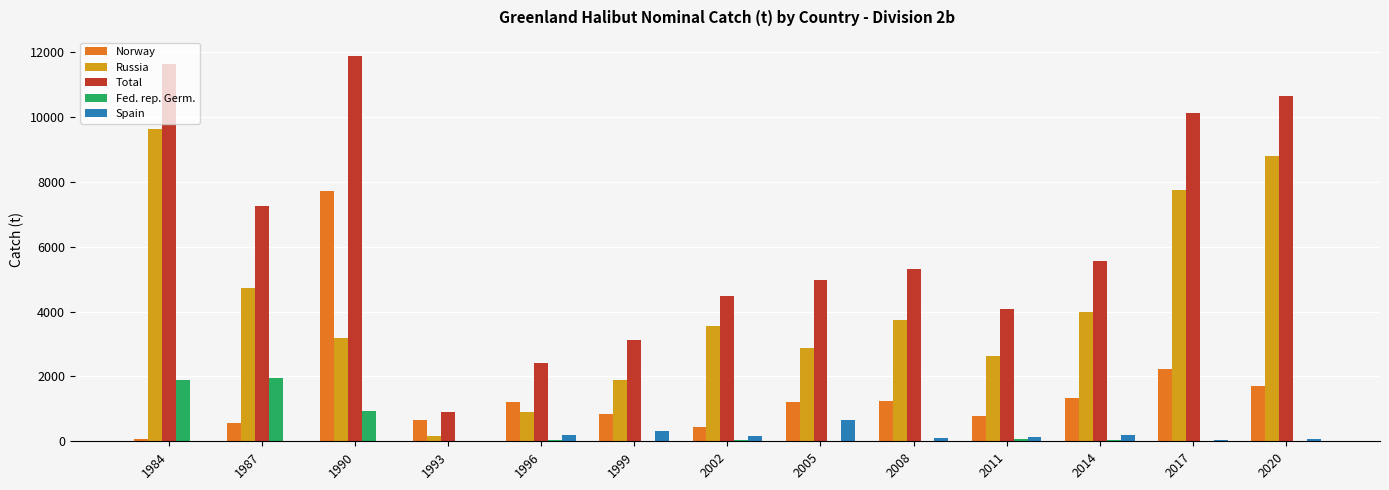

Are the bars horizontal?

No